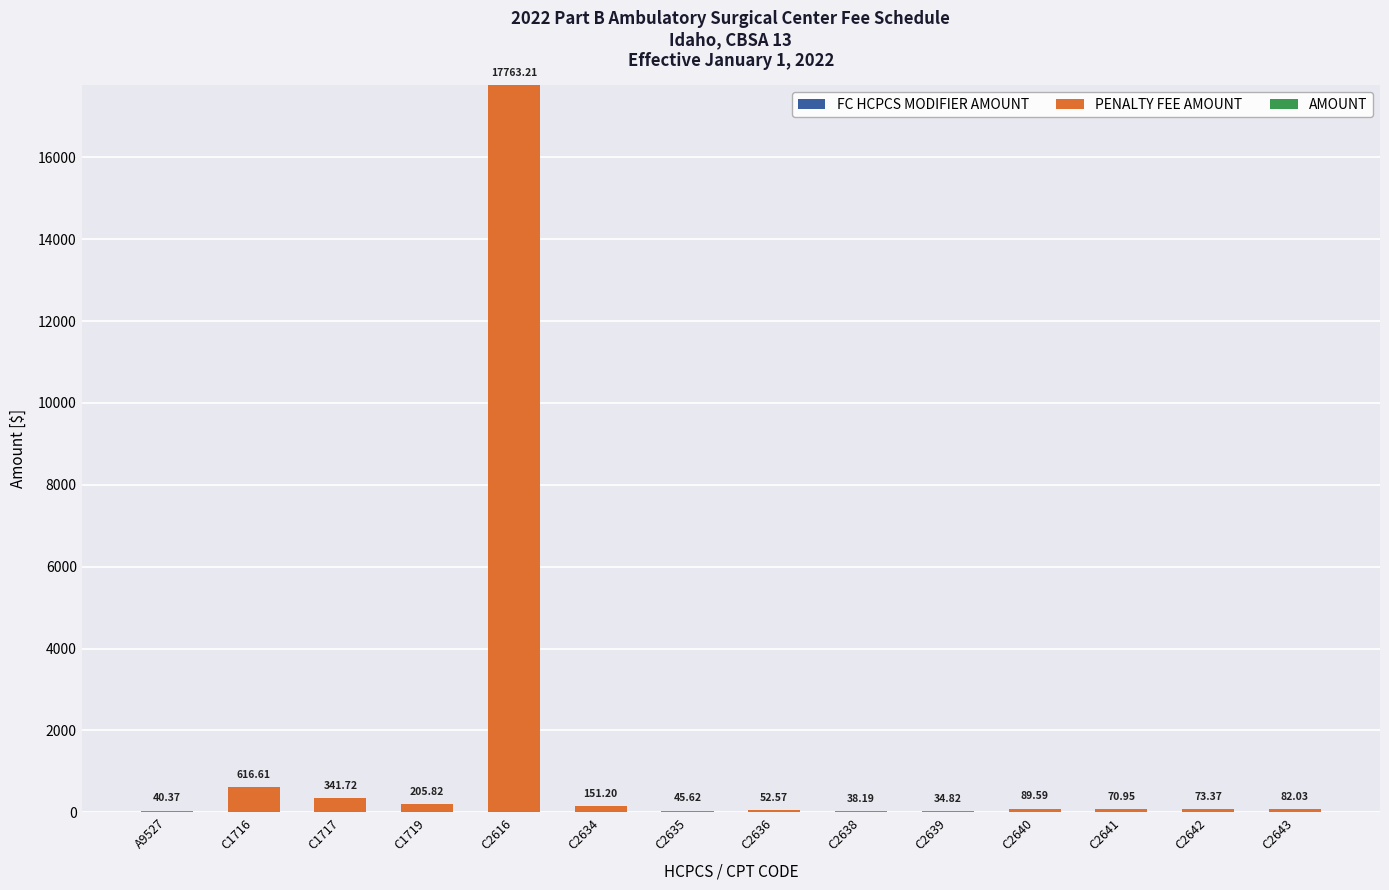

Between C2639 and C1716, which is larger?

C1716